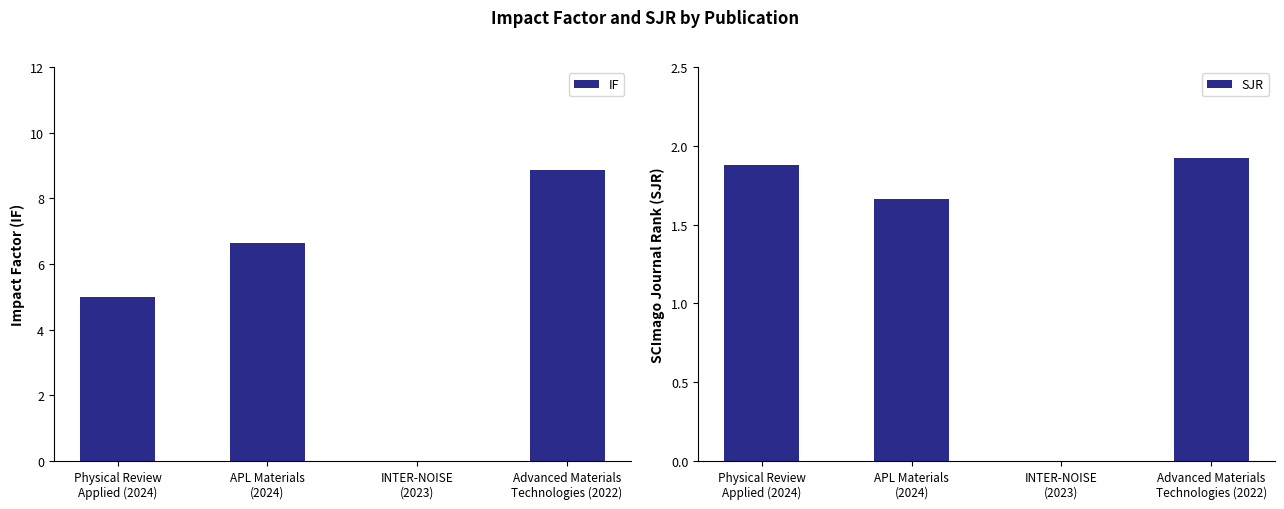

Rank the series by their average value, from lowest to highest.

SJR, IF